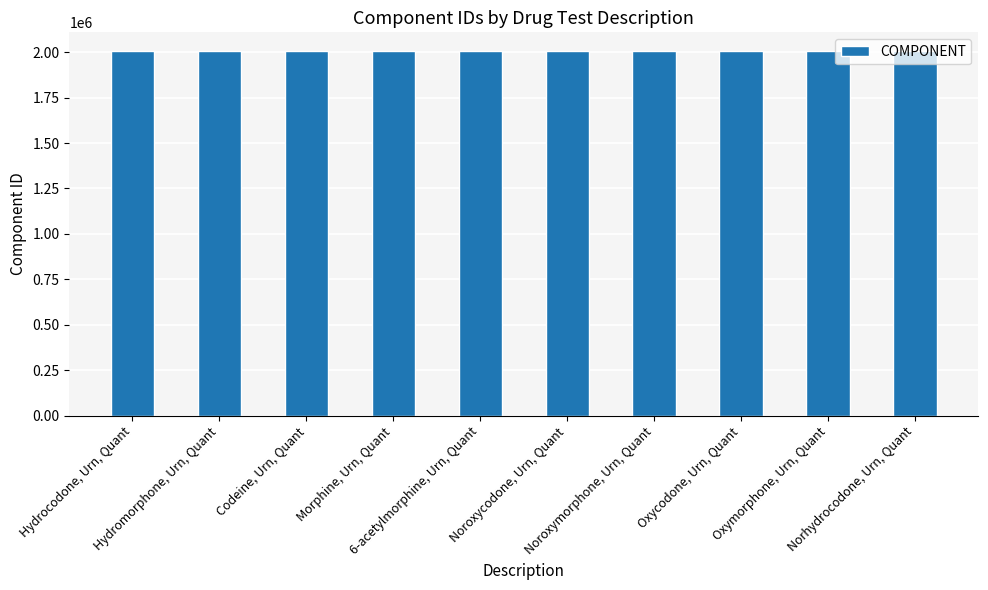

What is the average value?

2005864